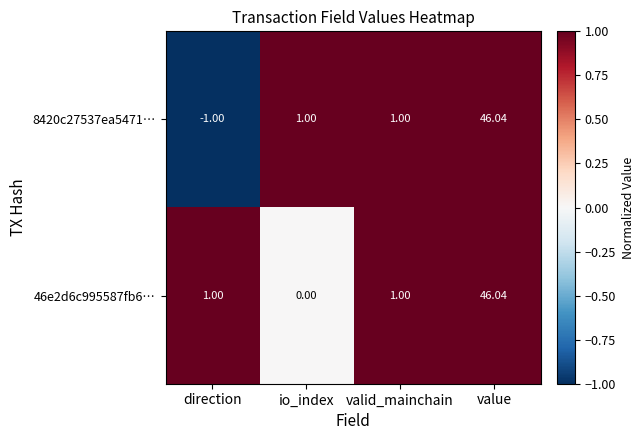

Which series has the largest range (max minus min)?

8420c27537ea5471…